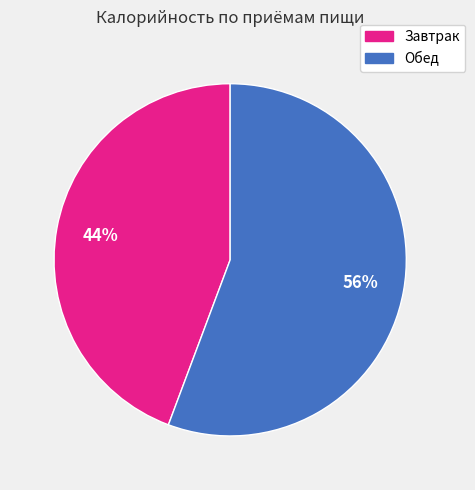

Between Завтрак and Обед, which is larger?

Обед